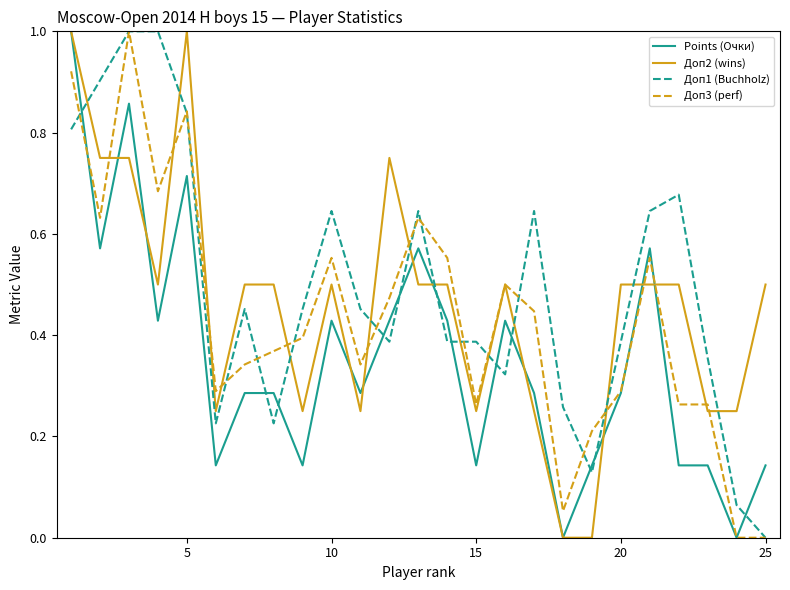

Rank the series by their average value, from lowest to highest.

Points (Очки), Доп3 (perf), Доп2 (wins), Доп1 (Buchholz)